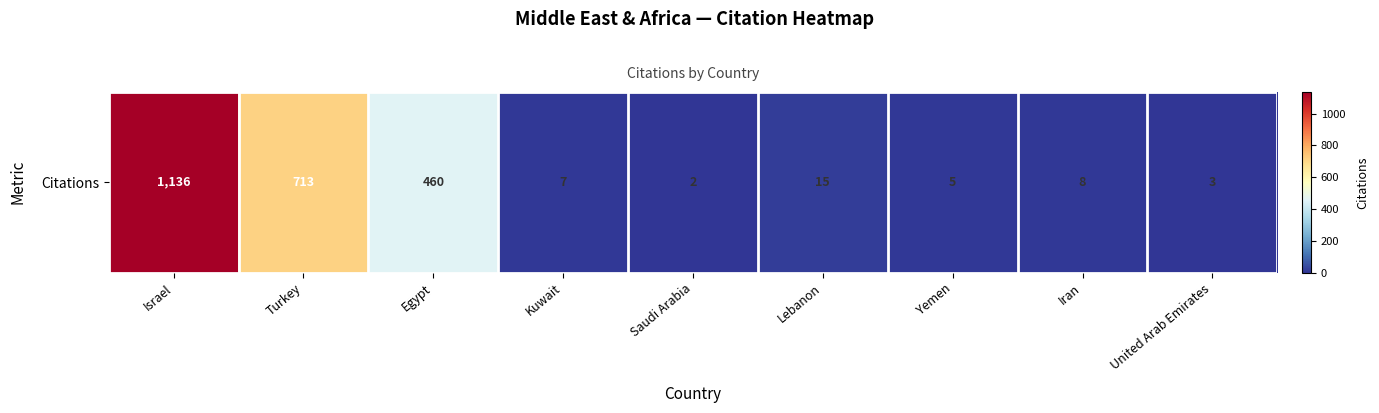

The value at Iran is 8. True or false?

True